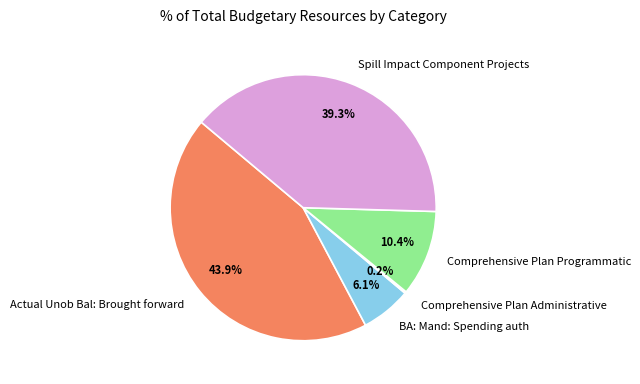

Which slice is the largest?

Actual Unob Bal: Brought forward